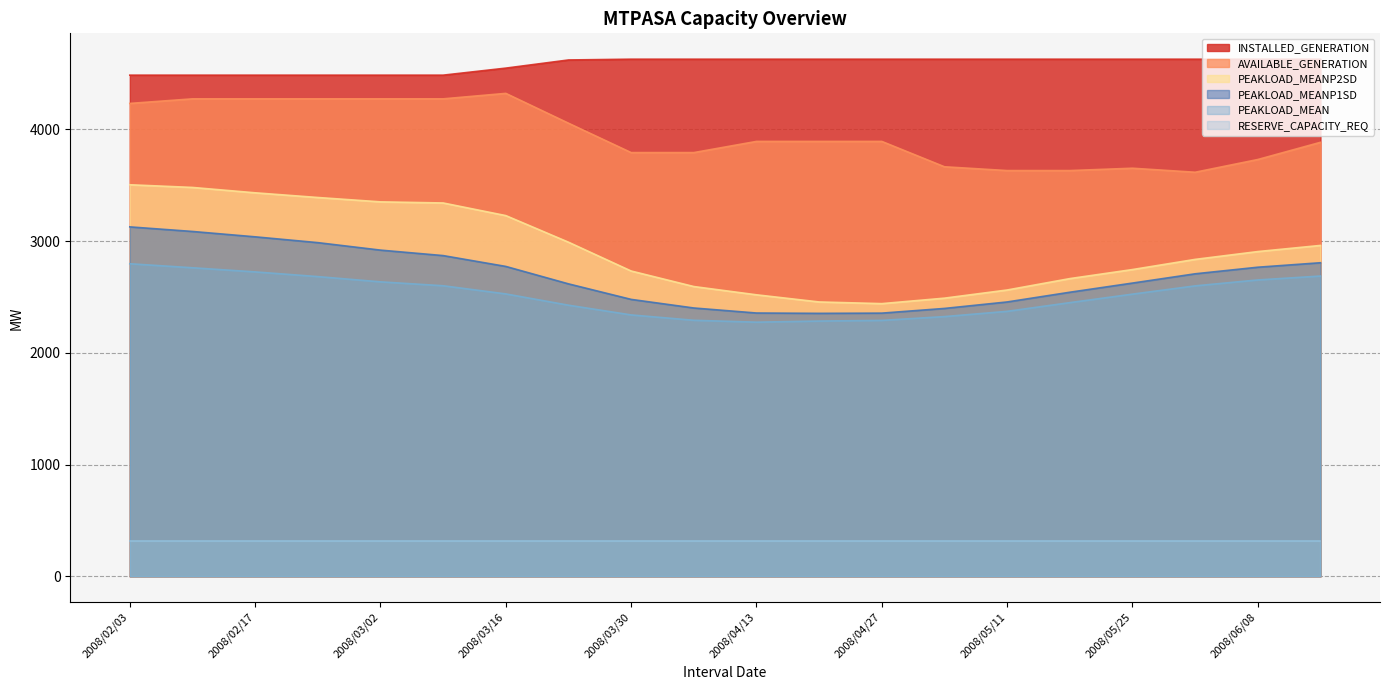

What is the spread (max minus min) of values at 2008/04/13?

4314